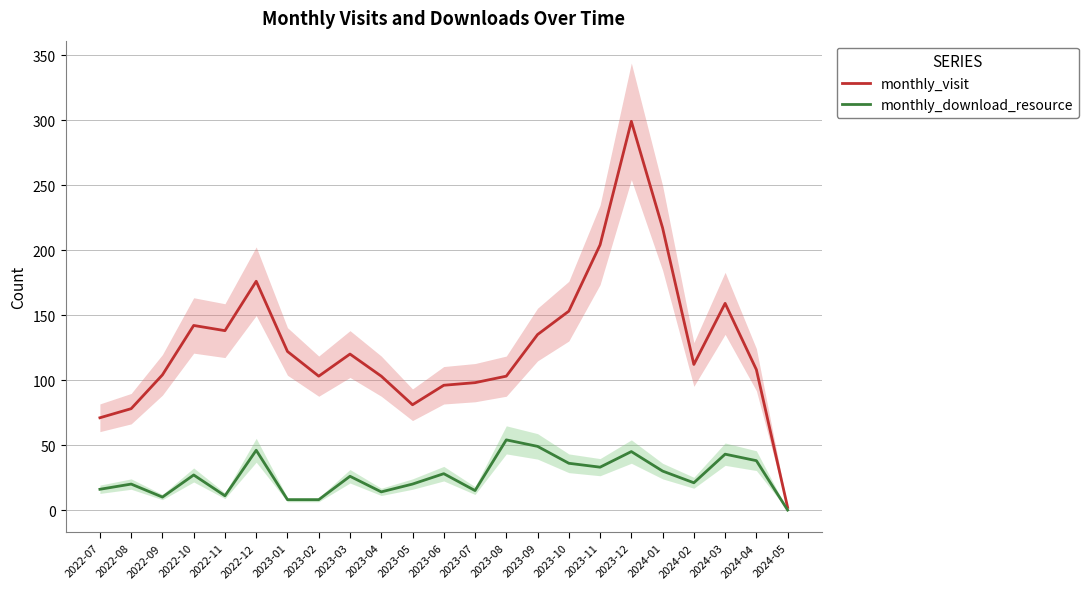

Does the chart display data point markers on the line(s)?

No